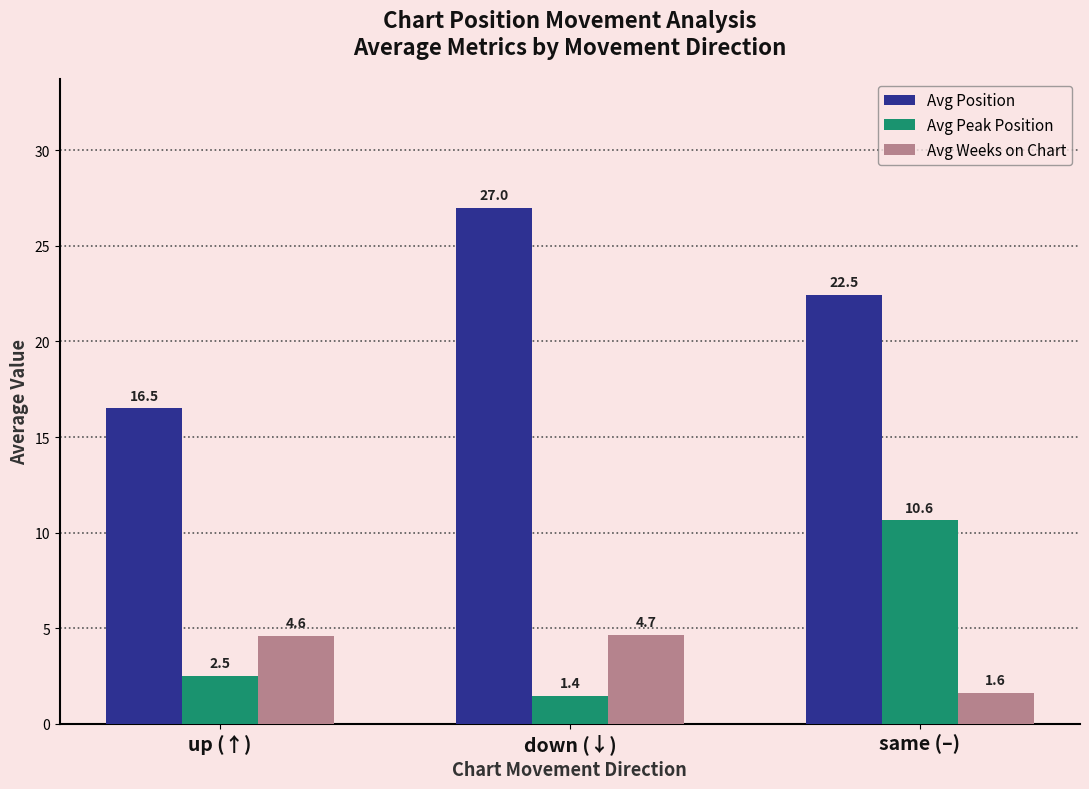

Are the bars horizontal?

No